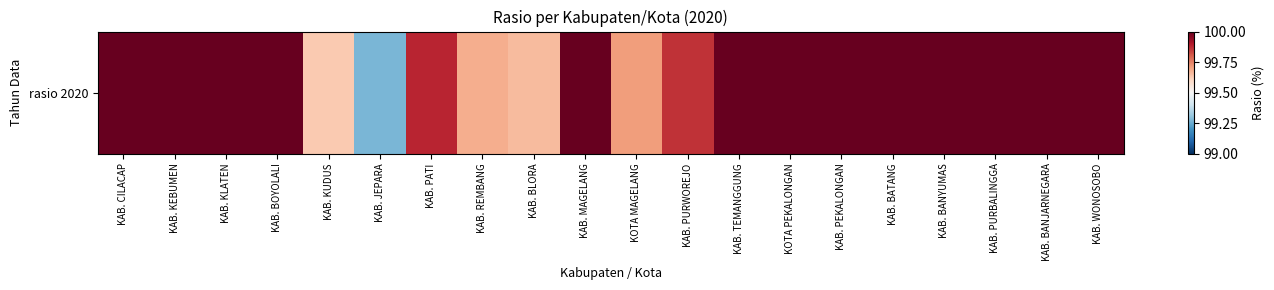

The value at KAB. TEMANGGUNG is 100.0. True or false?

True